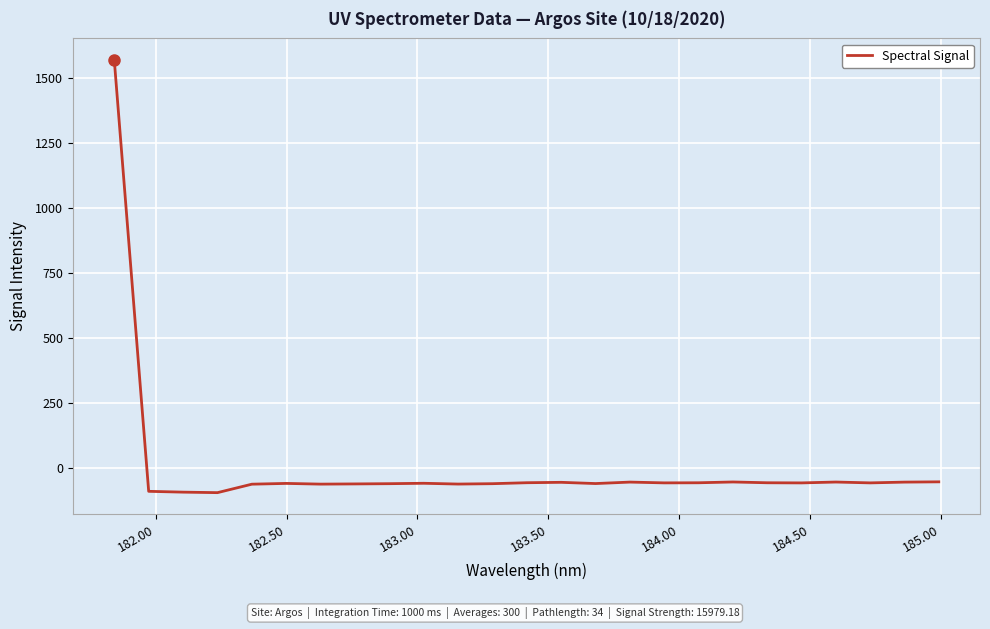

How many lines are shown in the chart?

1